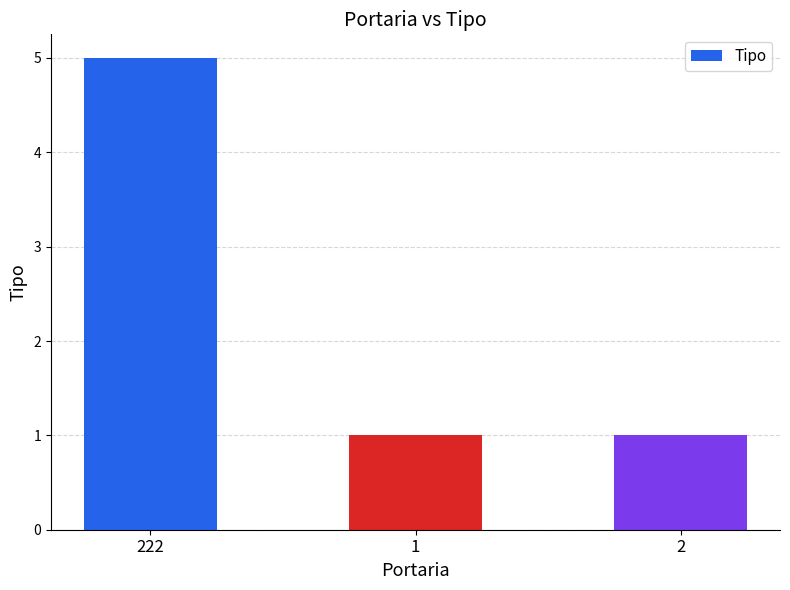

Reading left to right, transcribe all the data shown in this chart.

222=5	1=1	2=1